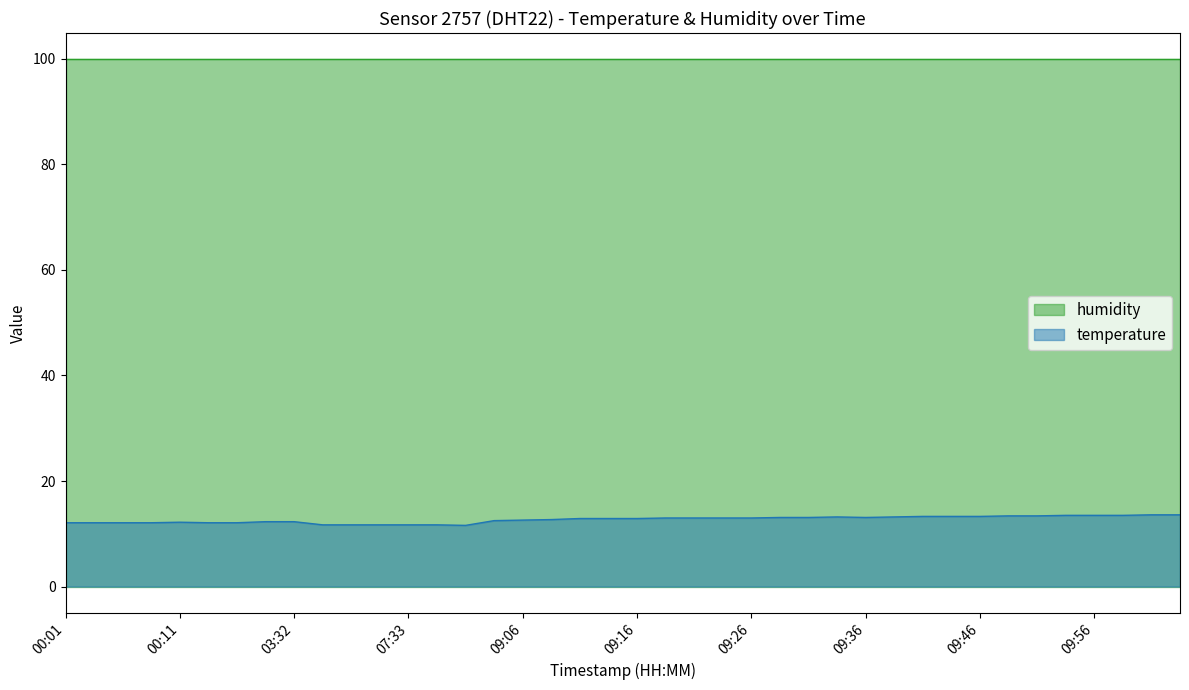

Does the chart have visible grid lines?

No